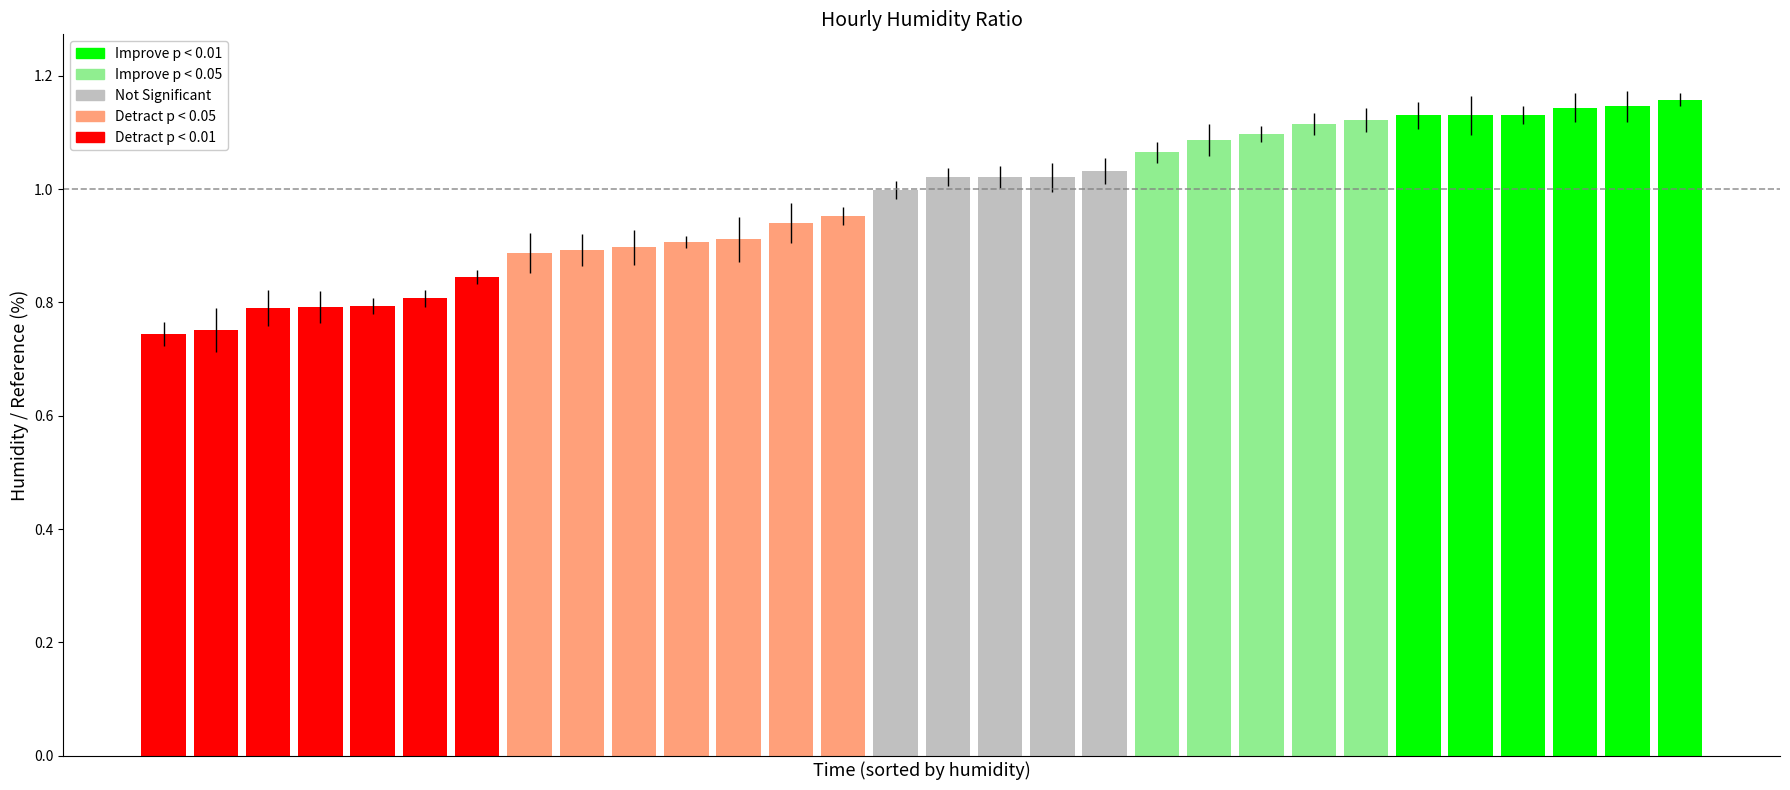

What is the difference between the maximum and minimum values?

0.4